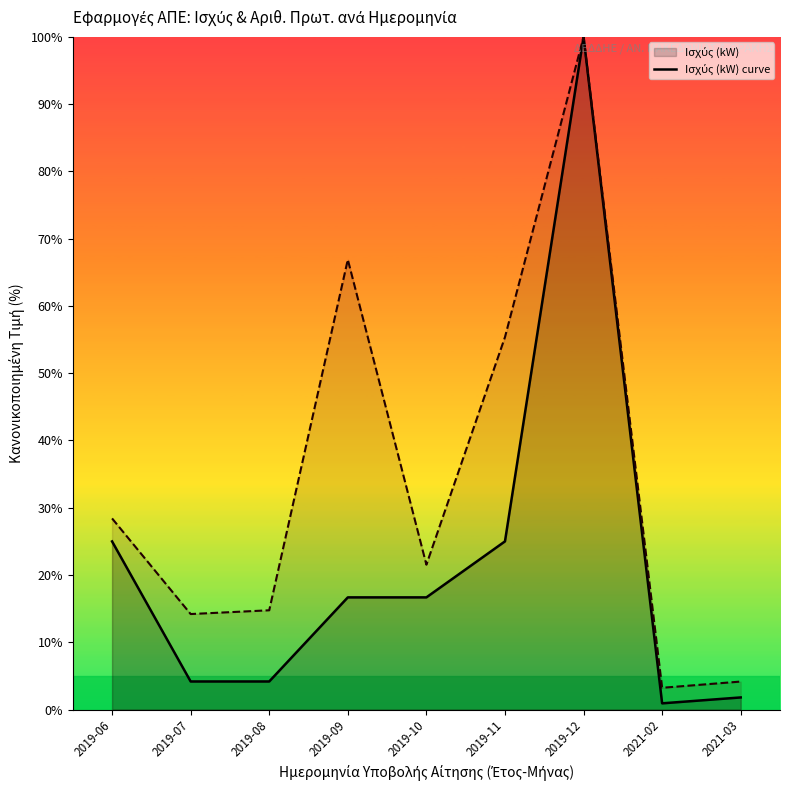

What is the label of the 9th point from the left?

2021-03